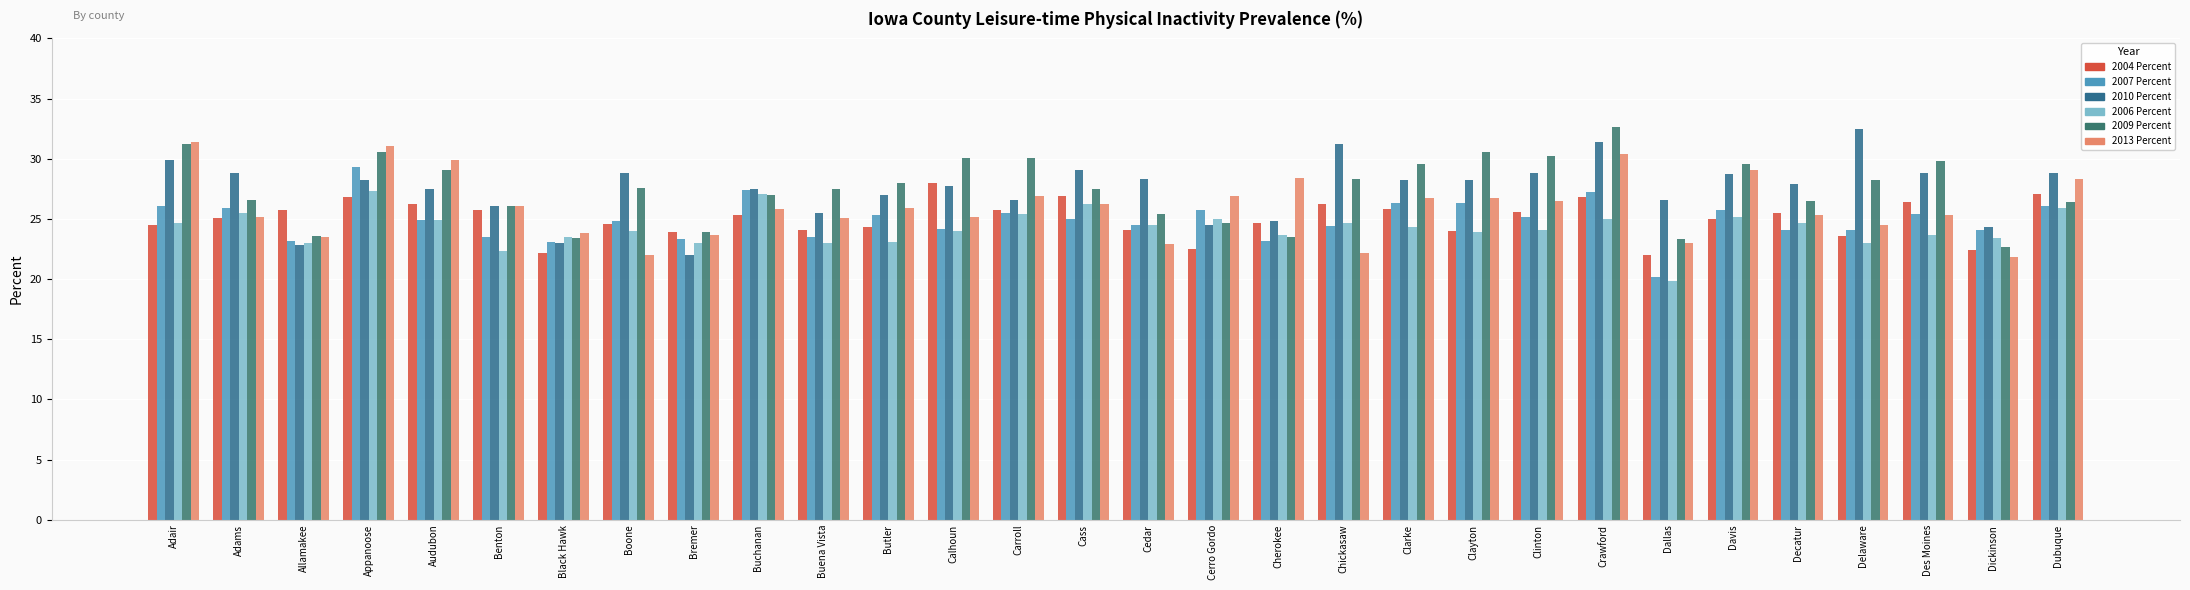

What is the label of the 25th bar from the left?

Davis